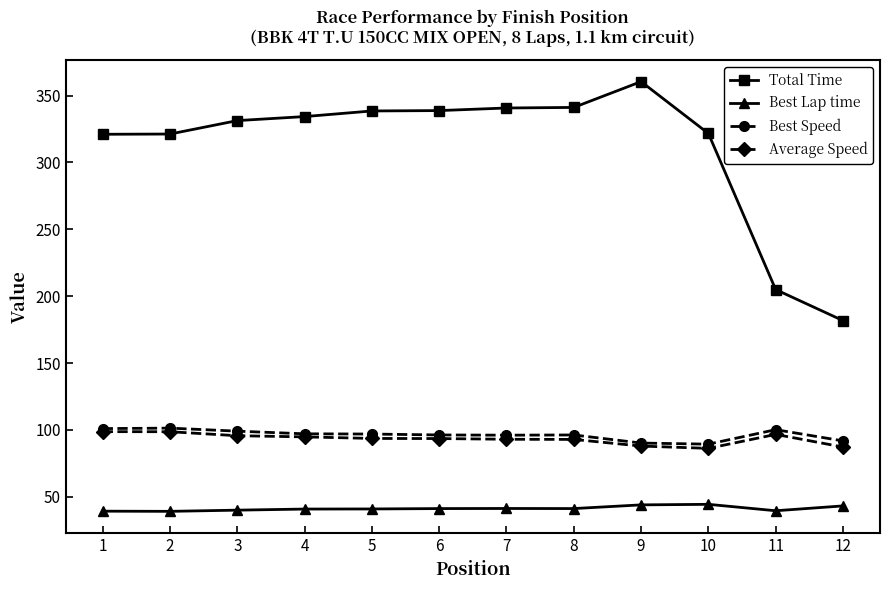

How many values in the Best Speed series exceed 96?

9